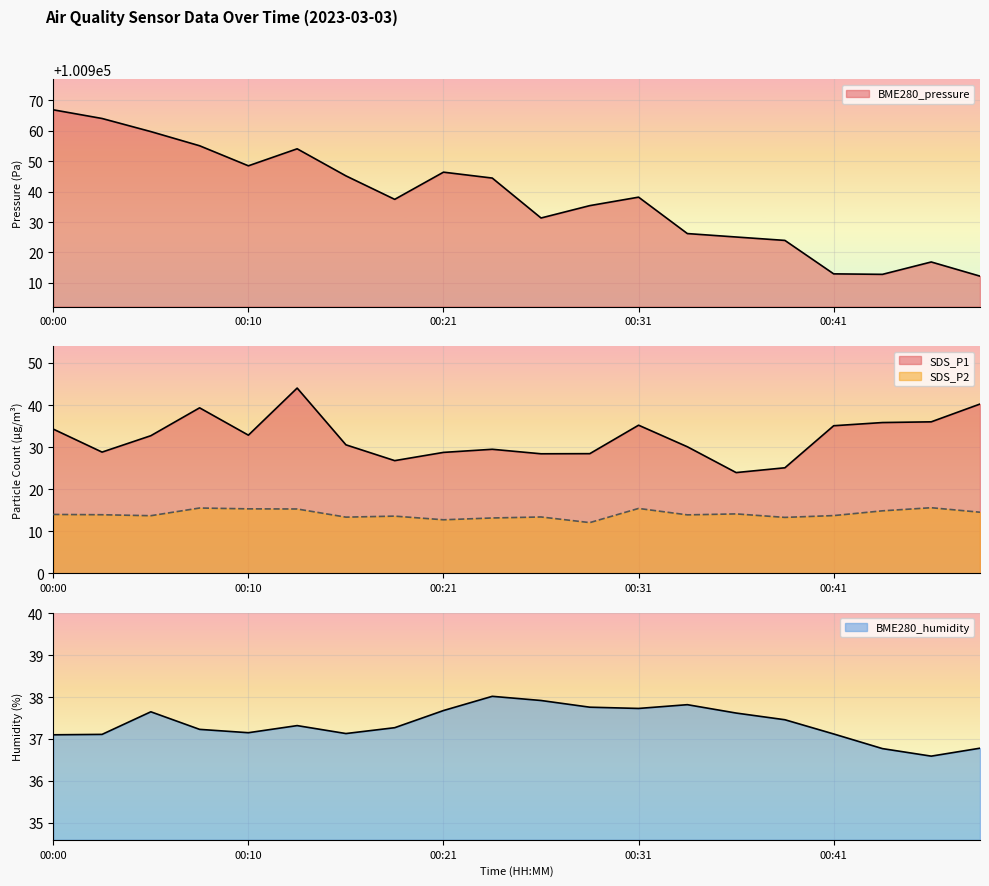

True or false: SDS_P1 and SDS_P2 cross at least once.

False